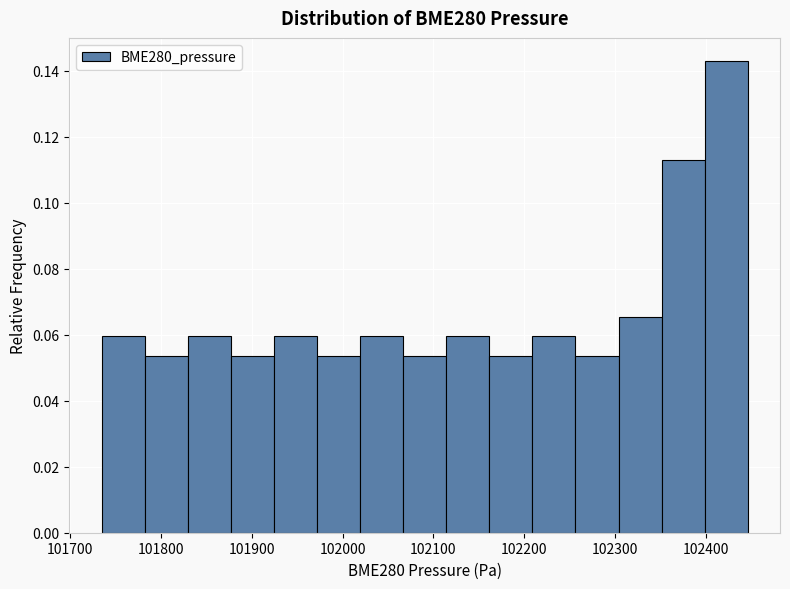

Reading left to right, transcribe this chart: for each bar, give the range it covers on the x-axis and its height. Neither the bar edges nor the heights are printed on the chart, so give them approximately, as read against the axes.

101740 to 101780: 0.060
101780 to 101830: 0.054
101830 to 101880: 0.060
101880 to 101920: 0.054
101920 to 101970: 0.060
101970 to 102020: 0.054
102020 to 102070: 0.060
102070 to 102110: 0.054
102110 to 102160: 0.060
102160 to 102210: 0.054
102210 to 102260: 0.060
102260 to 102300: 0.054
102300 to 102350: 0.066
102350 to 102400: 0.114
102400 to 102450: 0.142